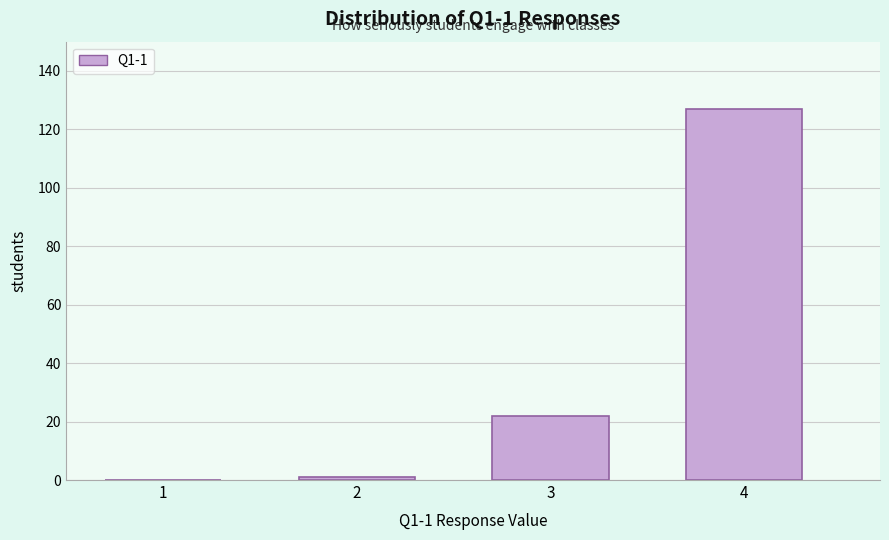

Reading left to right, extract all data points from this chart.

1=0	2=1	3=22	4=127